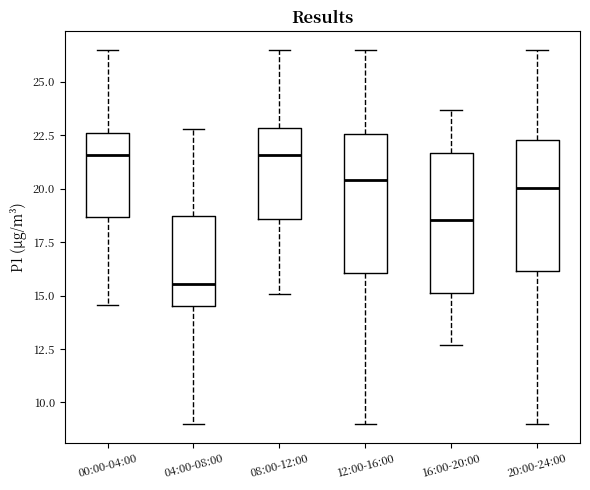

Reading left to right, transcribe this box plot: for each box, give where its median line is, the range the box spans, and where its two whiskers end, as read against the y-axis. The values are not printed on the chart, so give them approximately, as read against the axis.

00:00-04:00: median 21.5, box 18.5 to 22.5, whiskers 14.5 to 26.5
04:00-08:00: median 15.5, box 14.5 to 18.5, whiskers 9.0 to 23.0
08:00-12:00: median 21.5, box 18.5 to 23.0, whiskers 15.0 to 26.5
12:00-16:00: median 20.5, box 16.0 to 22.5, whiskers 9.0 to 26.5
16:00-20:00: median 18.5, box 15.0 to 21.5, whiskers 12.5 to 23.5
20:00-24:00: median 20.0, box 16.0 to 22.5, whiskers 9.0 to 26.5